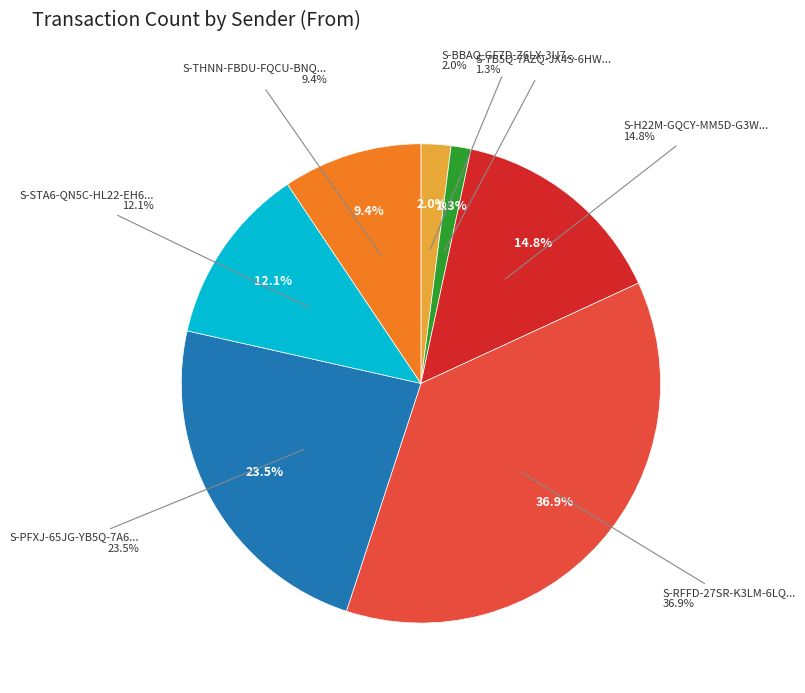

Rank the categories by value from lowest to highest.

S-7B5Q-7AZQ-JX4S-6HWUL, S-BBAQ-GF7D-Z6LX-3U7B6, S-THNN-FBDU-FQCU-BNQHC, S-STA6-QN5C-HL22-EH65U, S-H22M-GQCY-MM5D-G3W8X, S-PFXJ-65JG-YB5Q-7A66D, S-RFFD-27SR-K3LM-6LQEV